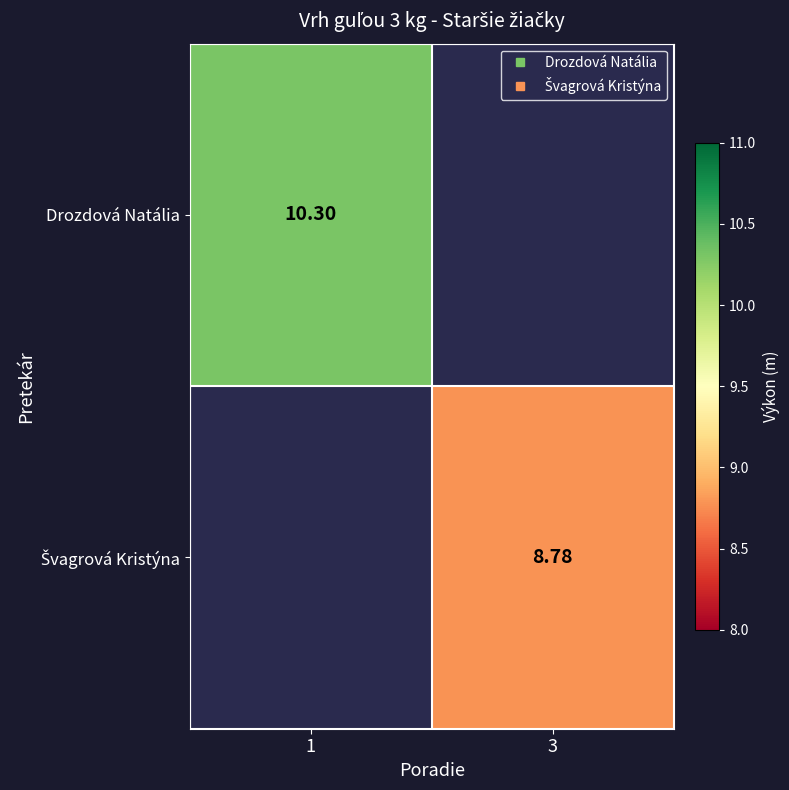

How many values in the Švagrová Kristýna series exceed 8?

1